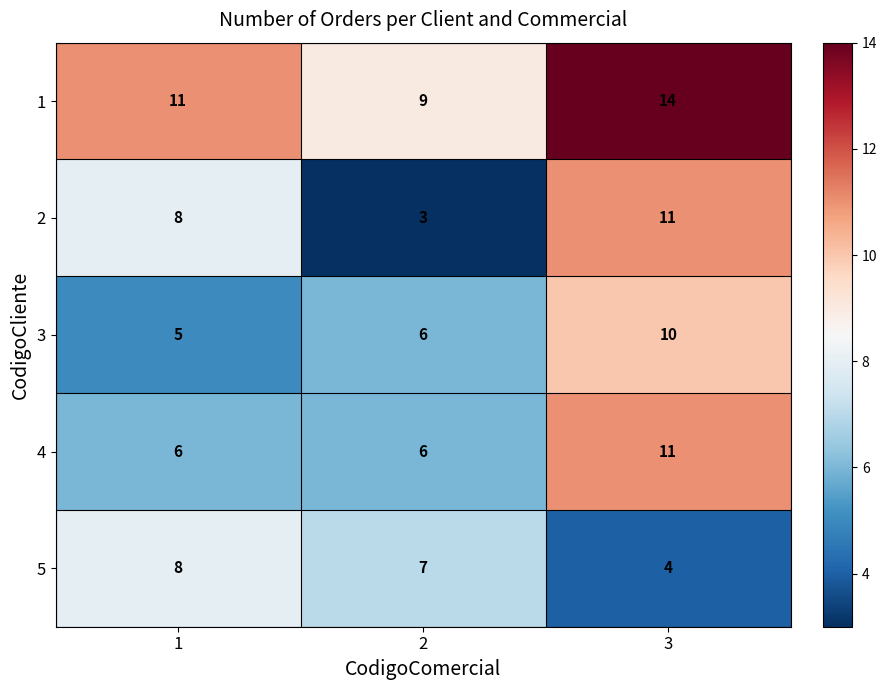

Reading left to right, extract all data points from this chart.

1: 1=11	2=9	3=14
2: 1=8	2=3	3=11
3: 1=5	2=6	3=10
4: 1=6	2=6	3=11
5: 1=8	2=7	3=4